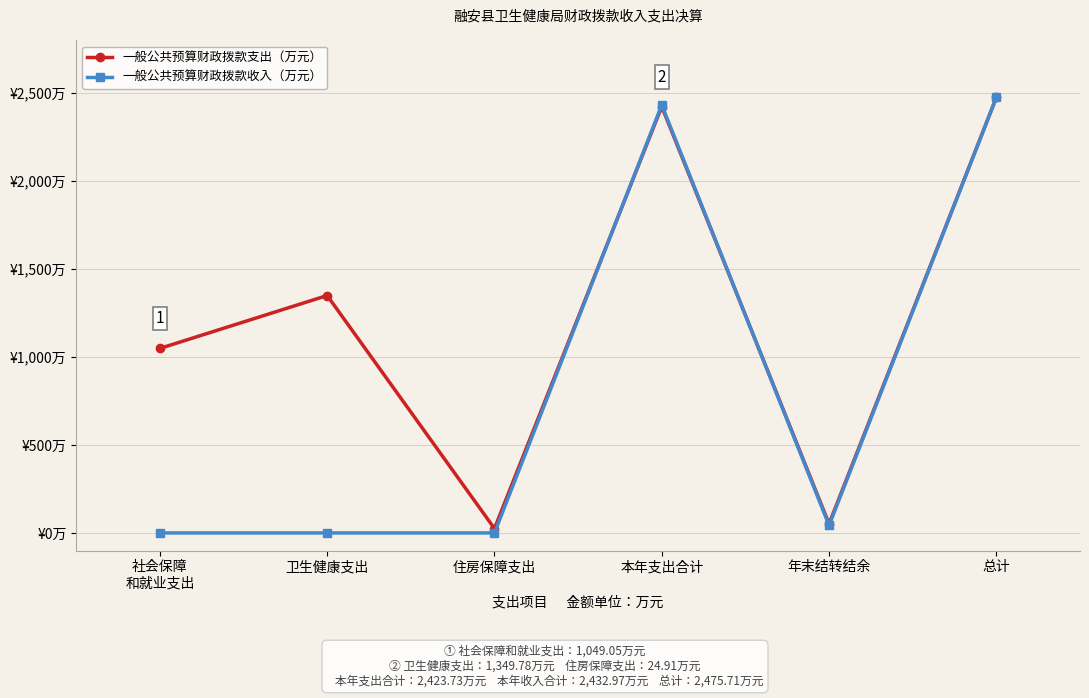

Which label corresponds to the largest value in the chart?

总计